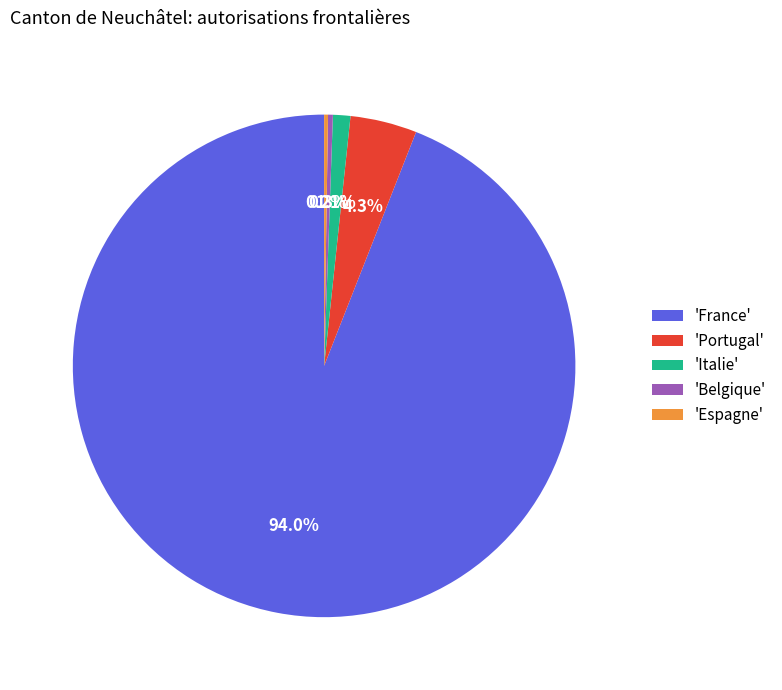

Does any single category account for the majority?

Yes